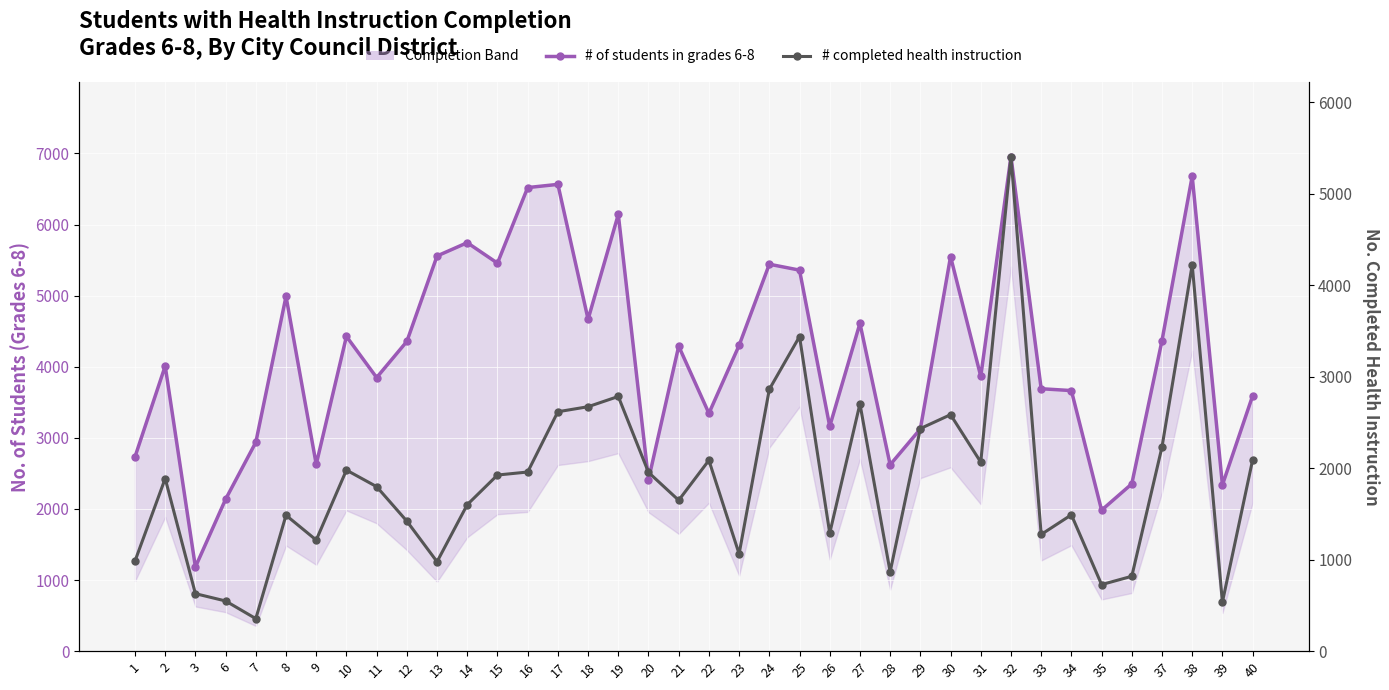

At which category is the sum across all series the highest?

32